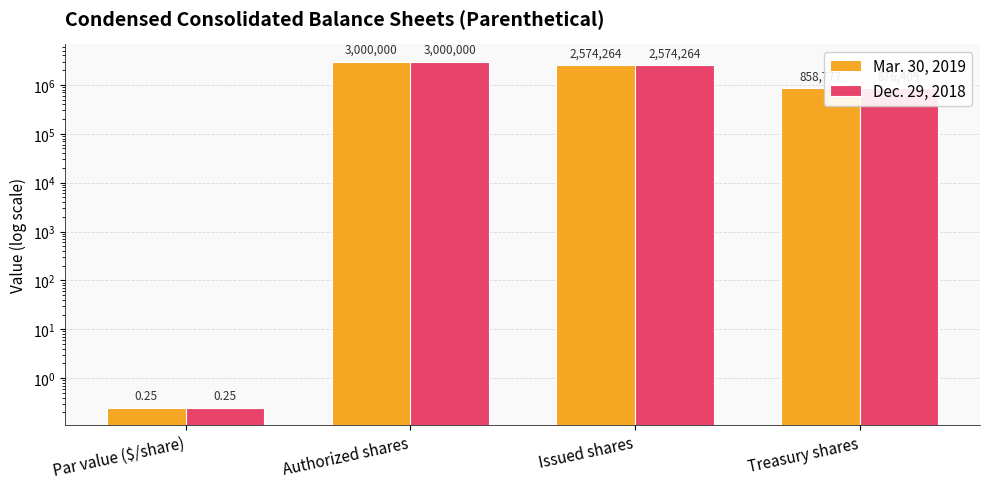

What position from the right is Par value ($/share)?

4